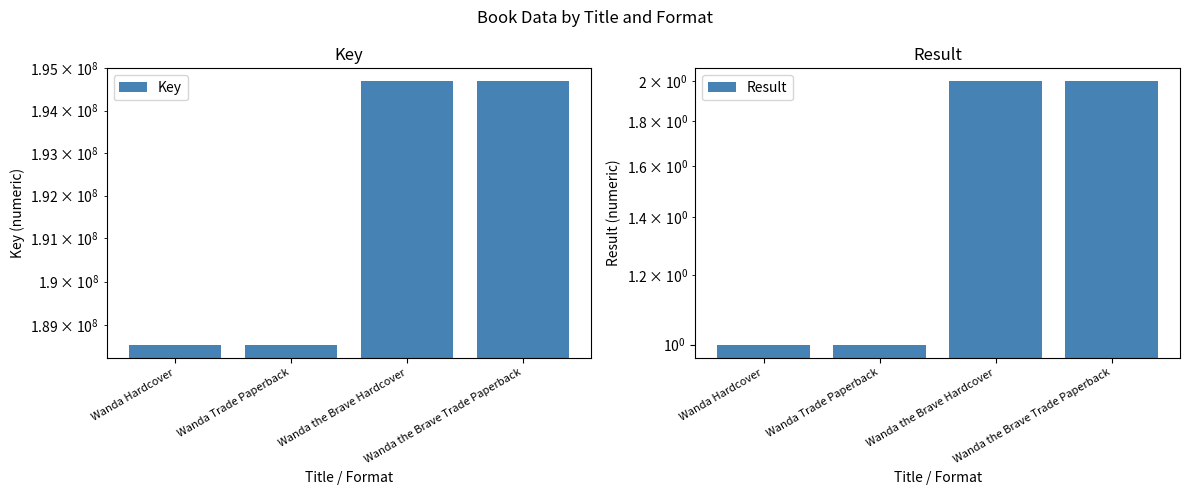

List the series in order of their overall mean, lowest first.

Result, Key